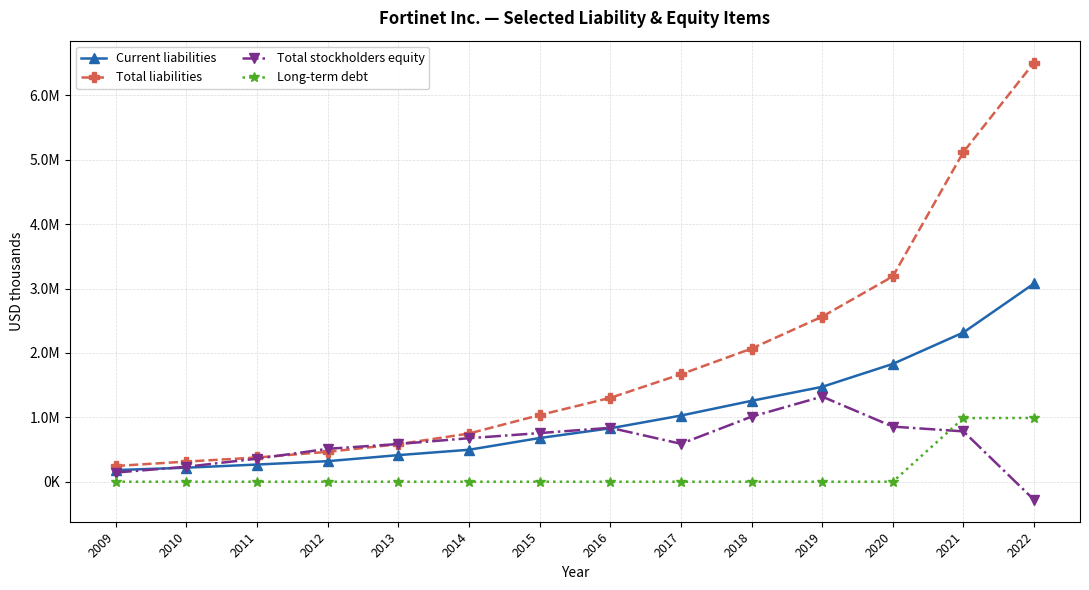

What are all the series names shown in the legend?

Current liabilities, Total liabilities, Total stockholders equity, Long-term debt